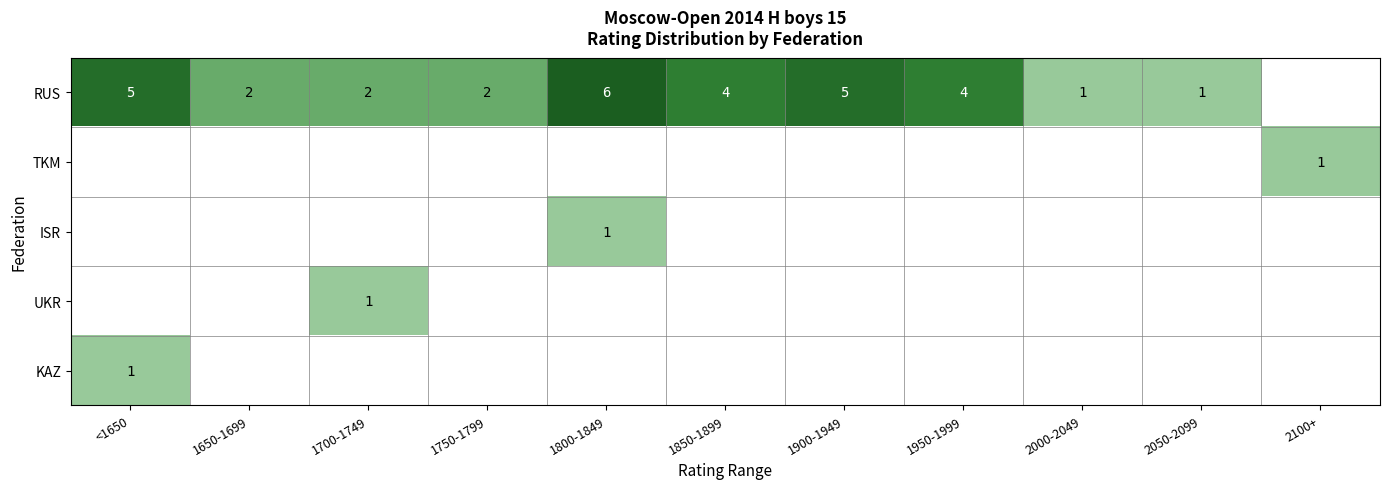

True or false: RUS has a value of 2 at 1650-1699.

True